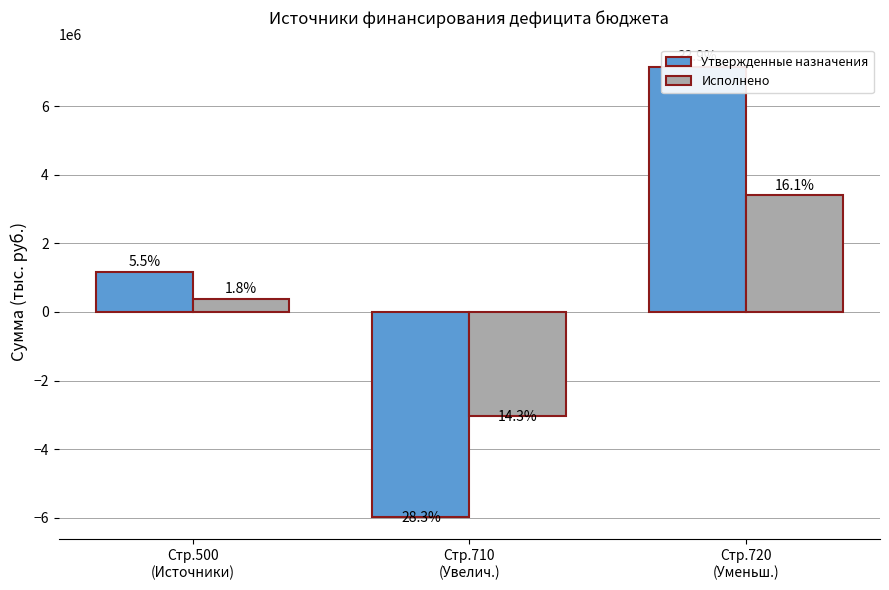

How many values in Исполнено are below zero?

1